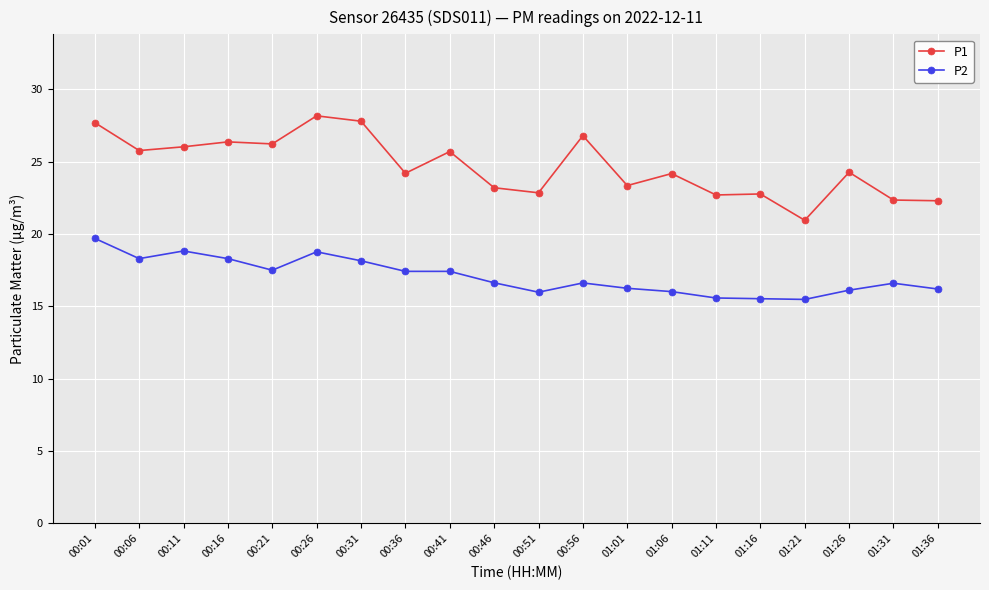

What is the average value of the P1 series?

24.7